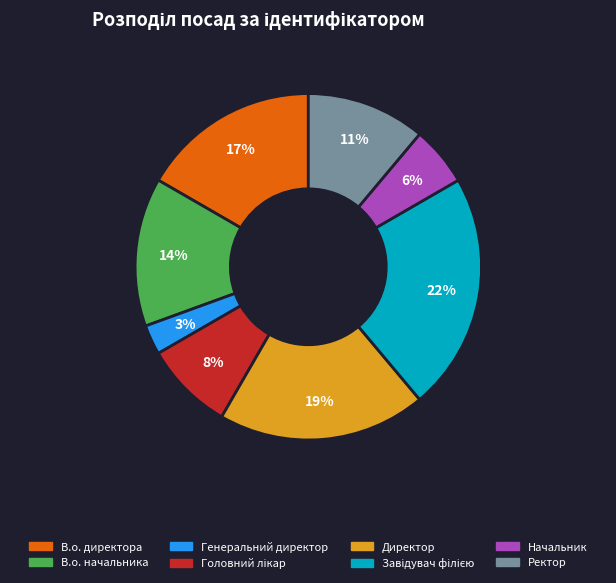

Which category has the smallest portion of the pie?

Генеральний директор